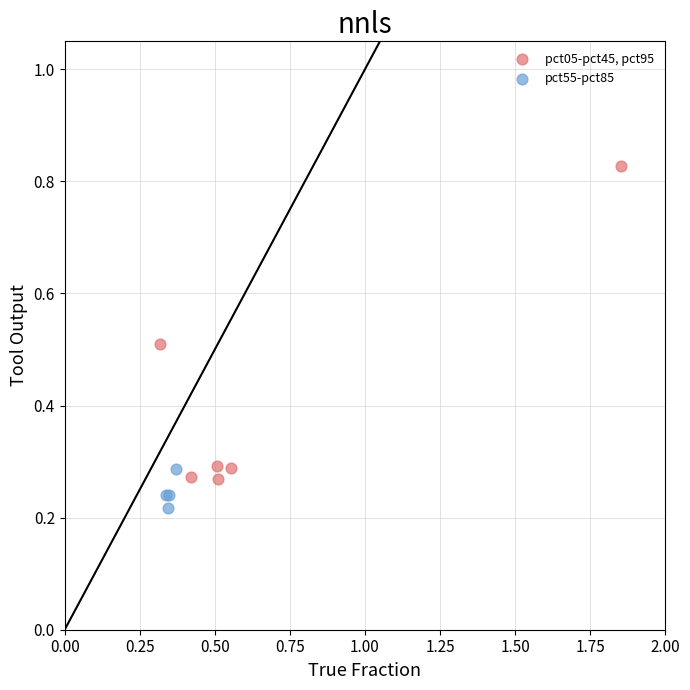

Which series has the largest Y range (max minus min)?

pct05-pct45, pct95